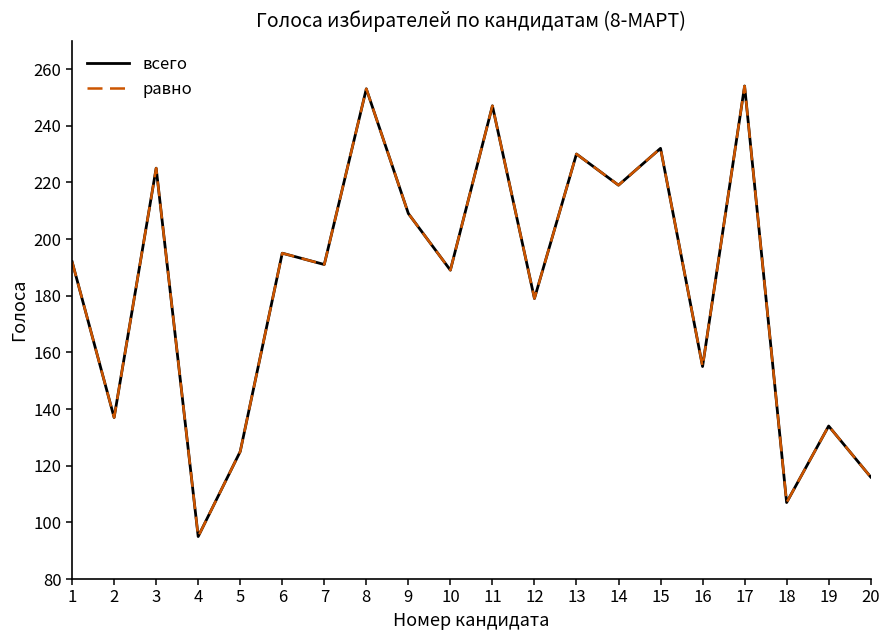

In всего, how many points are higher than both neighbors (excluding endpoints)?

8